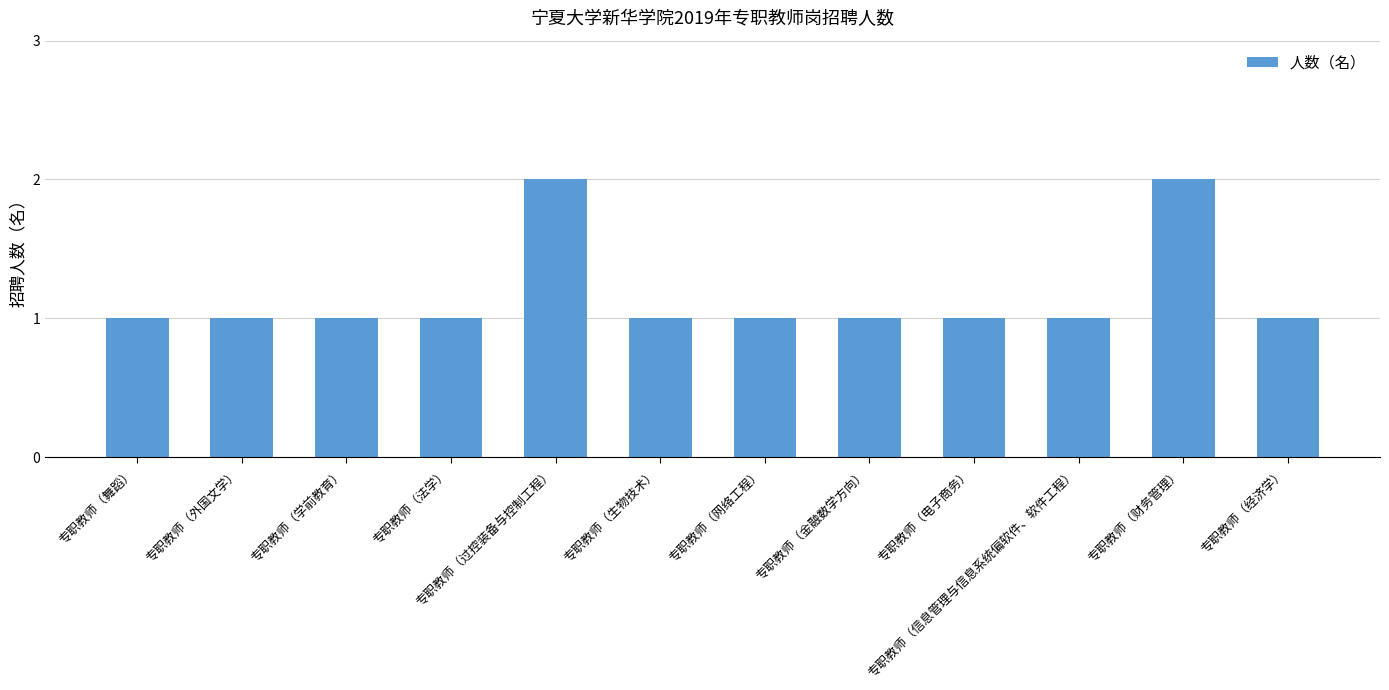

What is the sum of all values?

14